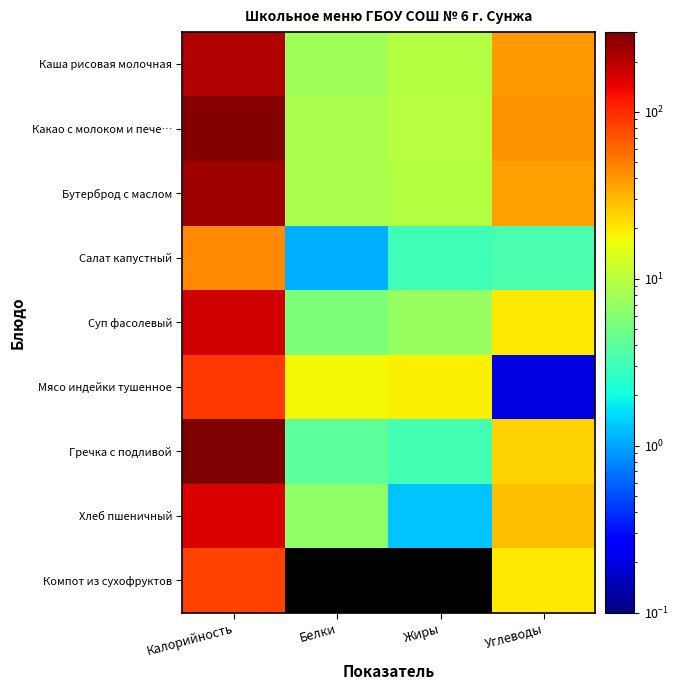

Reading left to right, what are all the values shown in this chart?

Каша рисовая молочная: Калорийность=210.0	Белки=7.9	Жиры=9.4	Углеводы=38.5
Какао с молоком и пече…: Калорийность=286.0	Белки=8.6	Жиры=9.8	Углеводы=40.9
Бутерброд с маслом: Калорийность=235.0	Белки=8.6	Жиры=9.4	Углеводы=37.1
Салат капустный: Калорийность=45.0	Белки=1.1	Жиры=3.1	Углеводы=3.3
Суп фасолевый: Калорийность=166.0	Белки=5.5	Жиры=7.2	Углеводы=19.8
Мясо индейки тушенное: Калорийность=89.0	Белки=17.6	Жиры=19.1	Углеводы=0.2
Гречка с подливой: Калорийность=300.0	Белки=4.1	Жиры=3.2	Углеводы=24.0
Хлеб пшеничный: Калорийность=157.0	Белки=6.8	Жиры=1.3	Углеводы=29.6
Компот из сухофруктов: Калорийность=81.0	Белки=0.1	Жиры=0.0	Углеводы=20.1